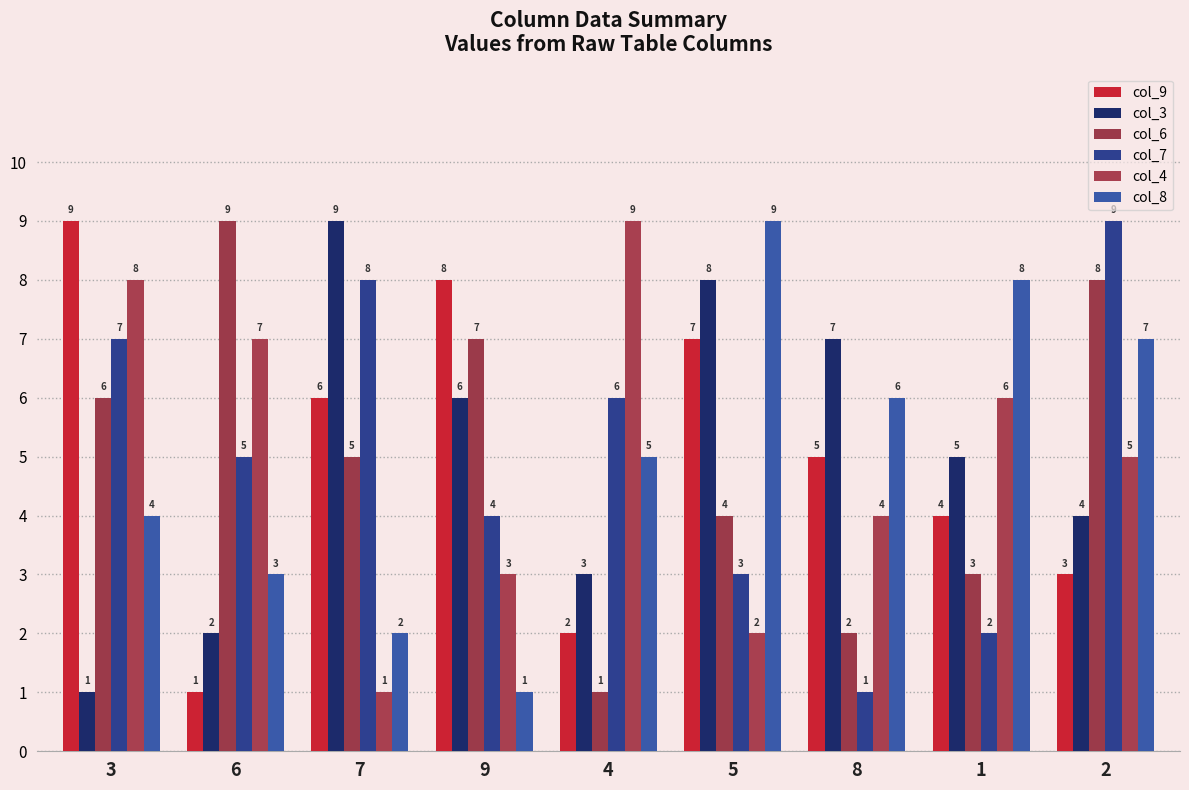

What is the total value across all series at 8?

25